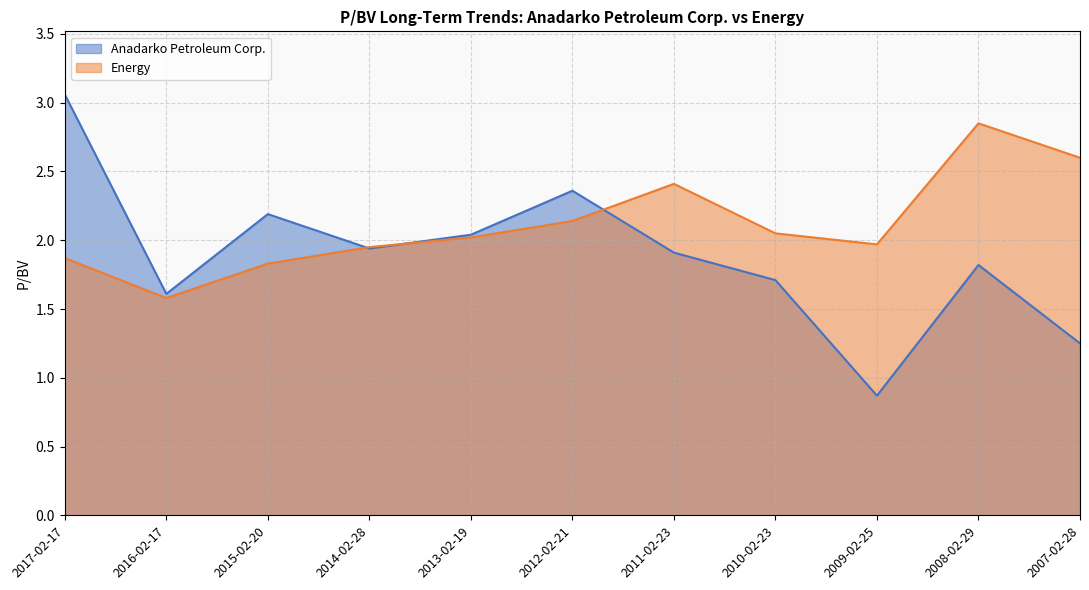

At how many categories does at least one series exceed 1?

11